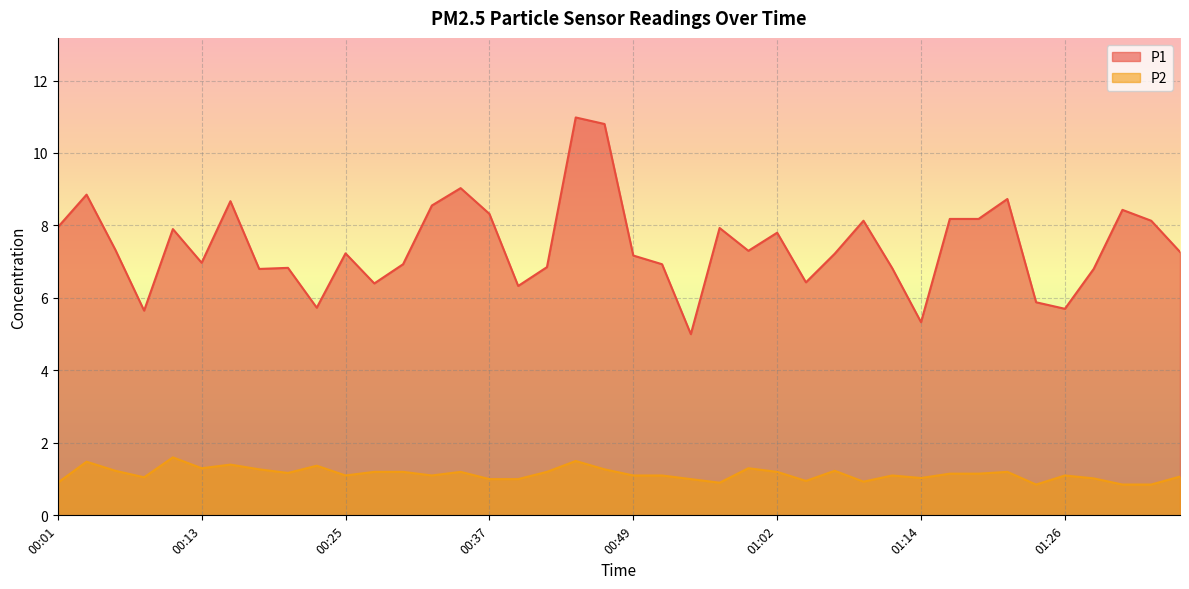

At which label does P1 first exceed 7?

00:01